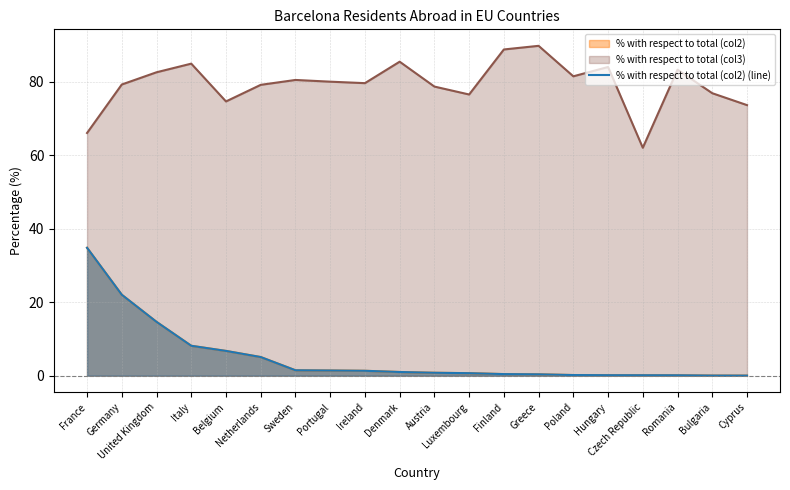

Rank the categories by value from highest to lowest.

France, Germany, United Kingdom, Italy, Belgium, Netherlands, Sweden, Portugal, Ireland, Denmark, Austria, Luxembourg, Finland, Greece, Poland, Hungary, Czech Republic, Romania, Bulgaria, Cyprus